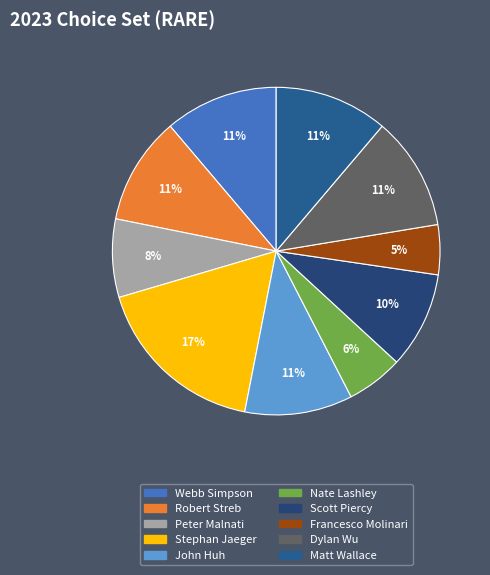

Does Webb Simpson represent more than half of the total?

No